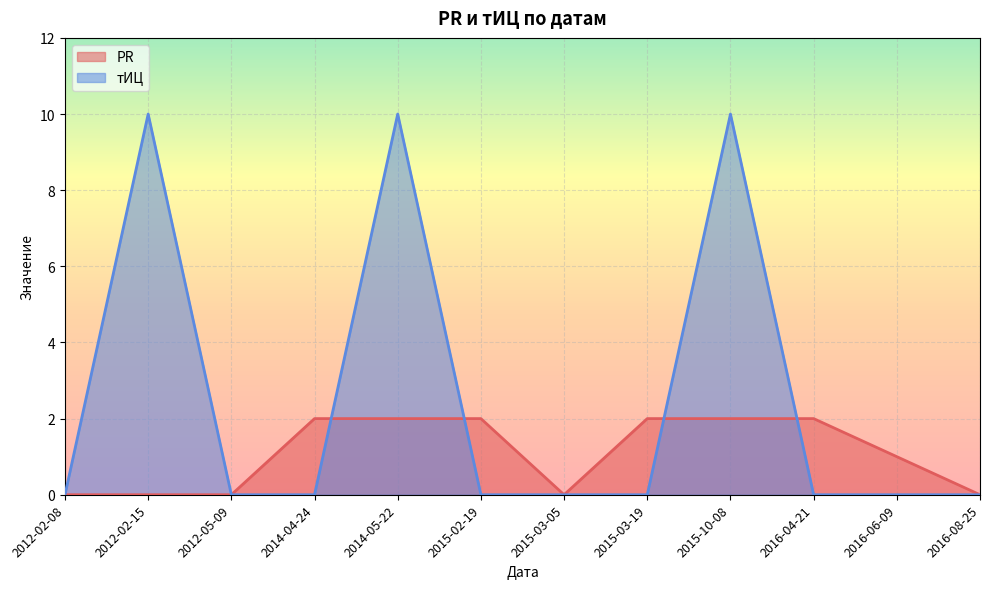

Is it true that PR equals 0 at 2012-02-15?

True